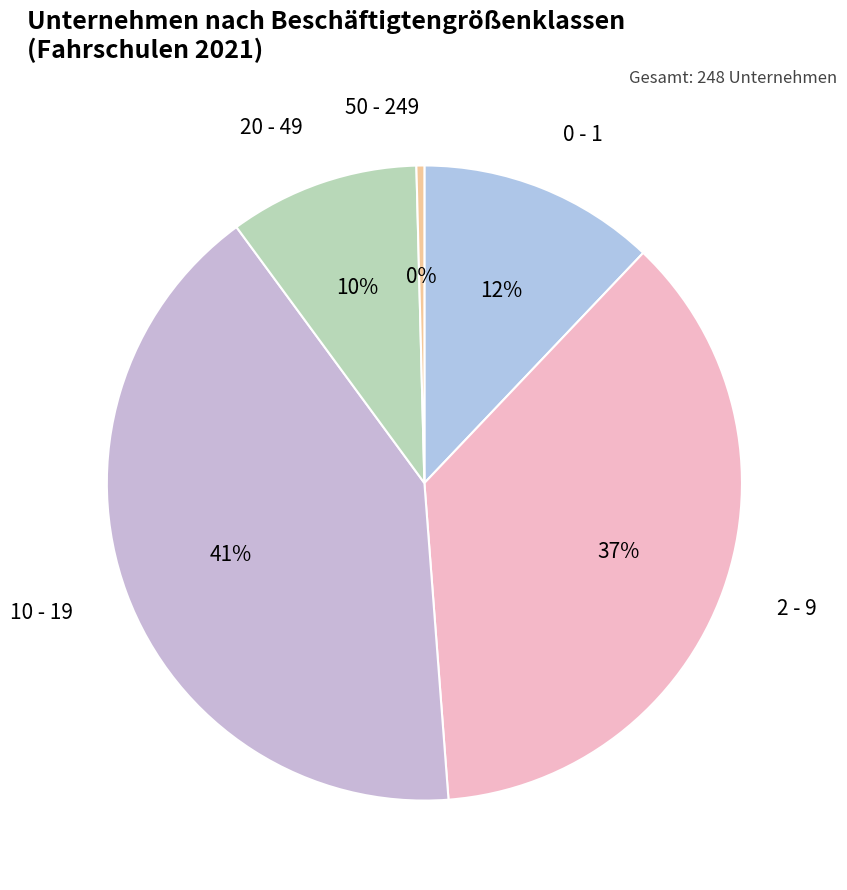

What is the largest slice in the pie chart?

10 - 19